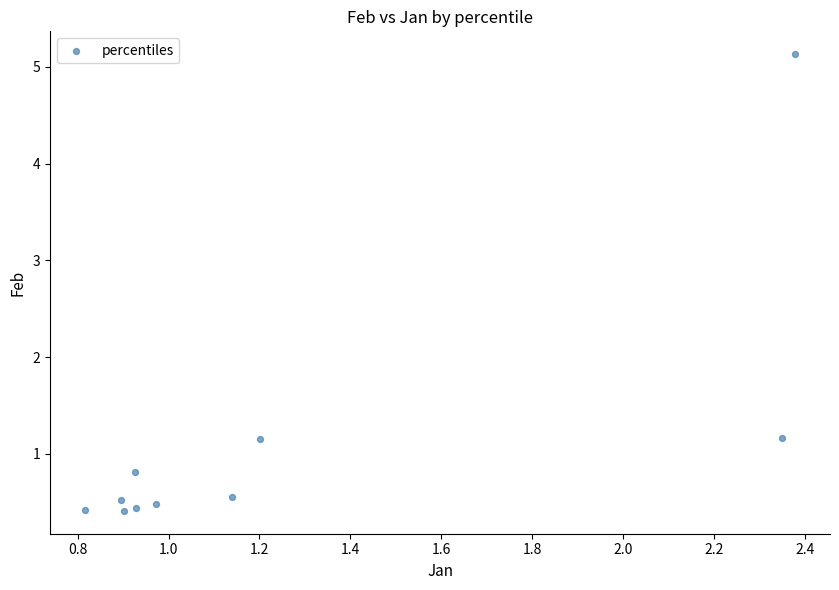

What is the range of Y values (max minus min)?

4.7